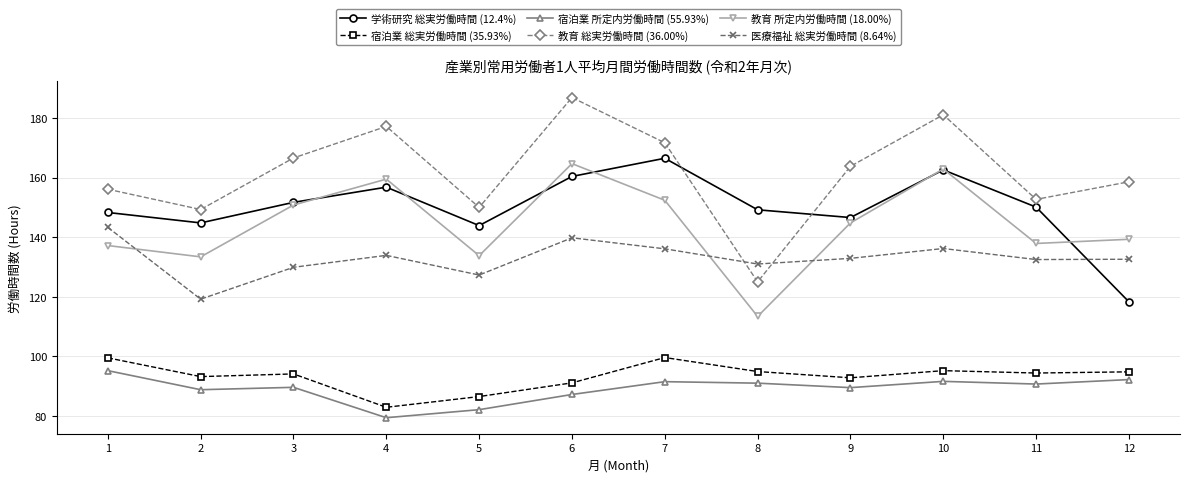

At which category does 医療福祉 総実労働時間 (8.64%) reach its first local peak?

4